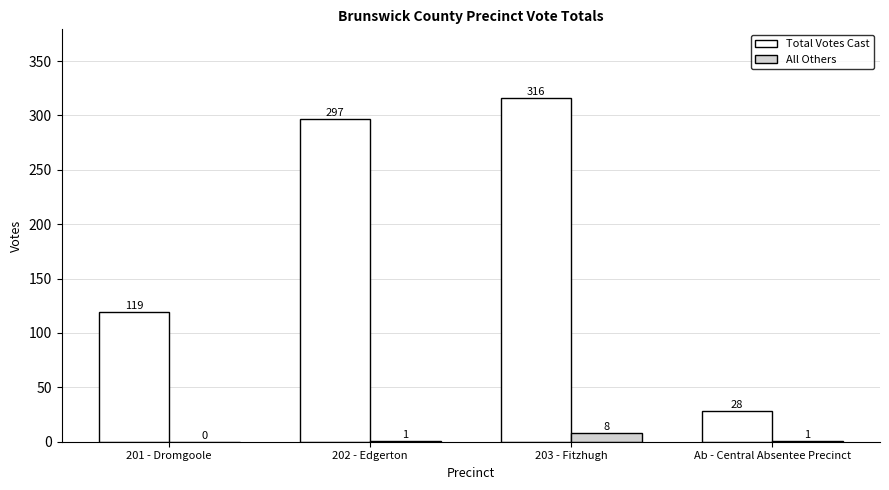

At which category is the sum across all series the highest?

203 - Fitzhugh